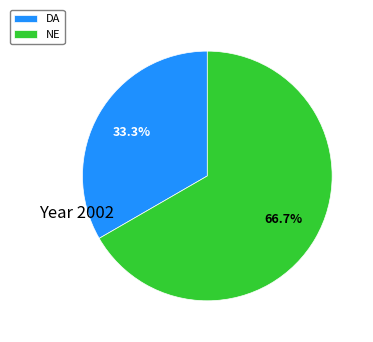

Does DA represent more than half of the total?

No